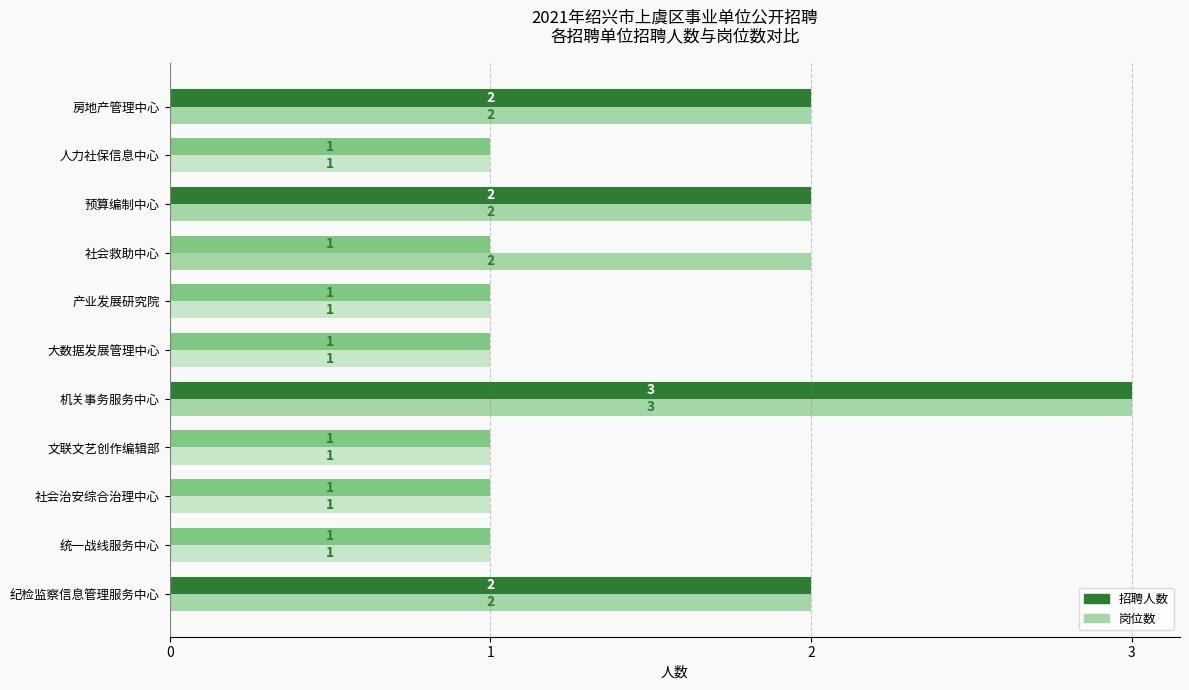

At which category does the chart reach its peak across all series?

机关事务服务中心